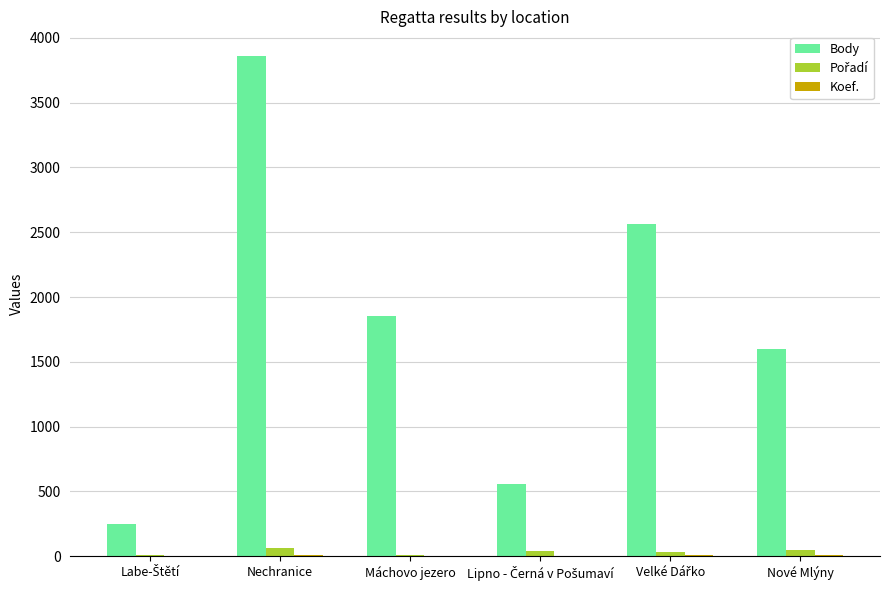

At which category is the sum across all series the highest?

Nechranice